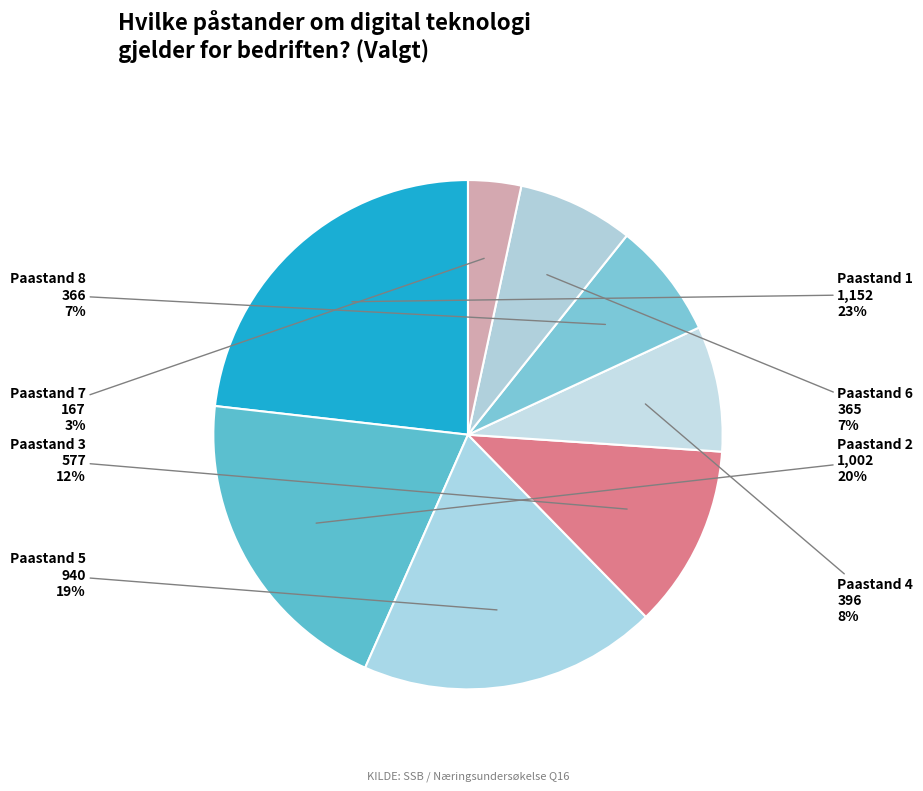

How many slices are in this pie chart?

8